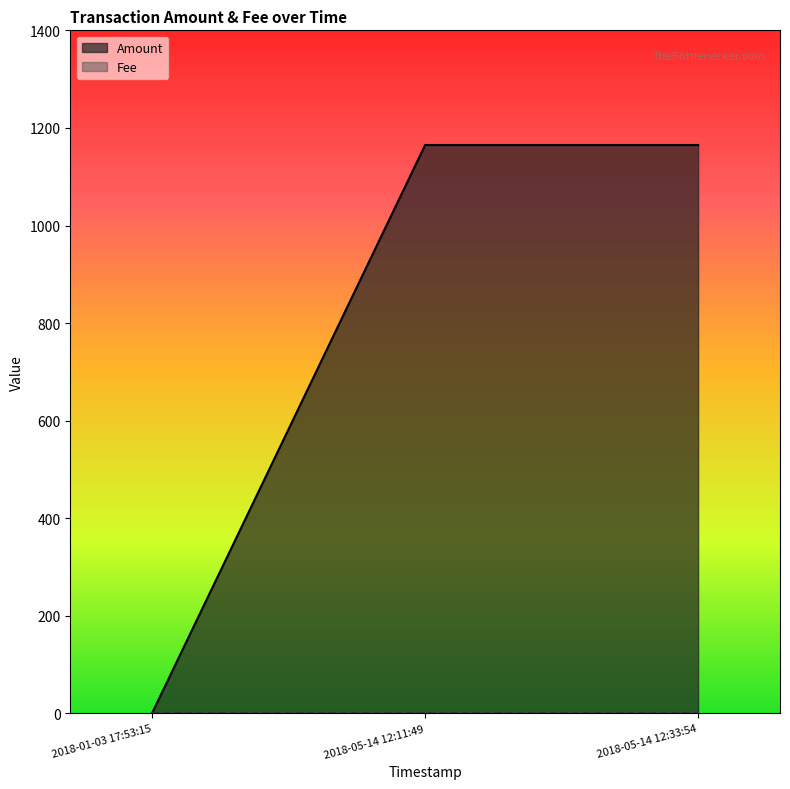

How many data points in Amount are less than 1165?

1